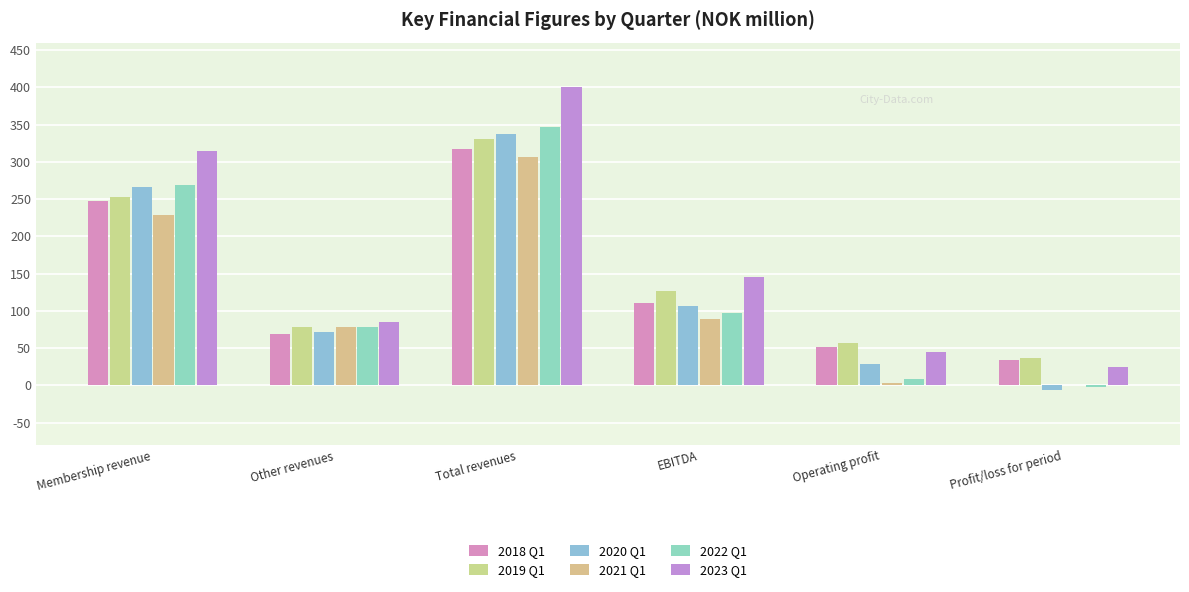

What is the difference between the 2019 Q1 values at Operating profit and EBITDA?

69